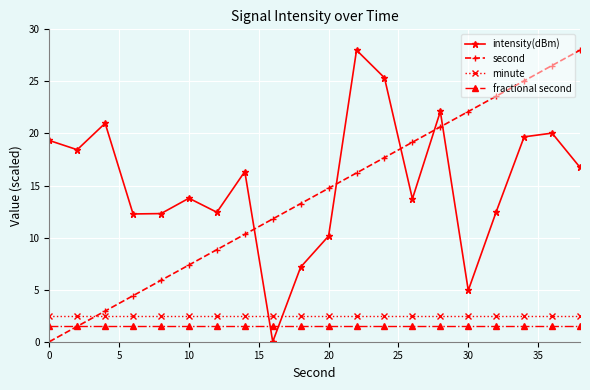

Which series has the largest total across all categories?

intensity(dBm)